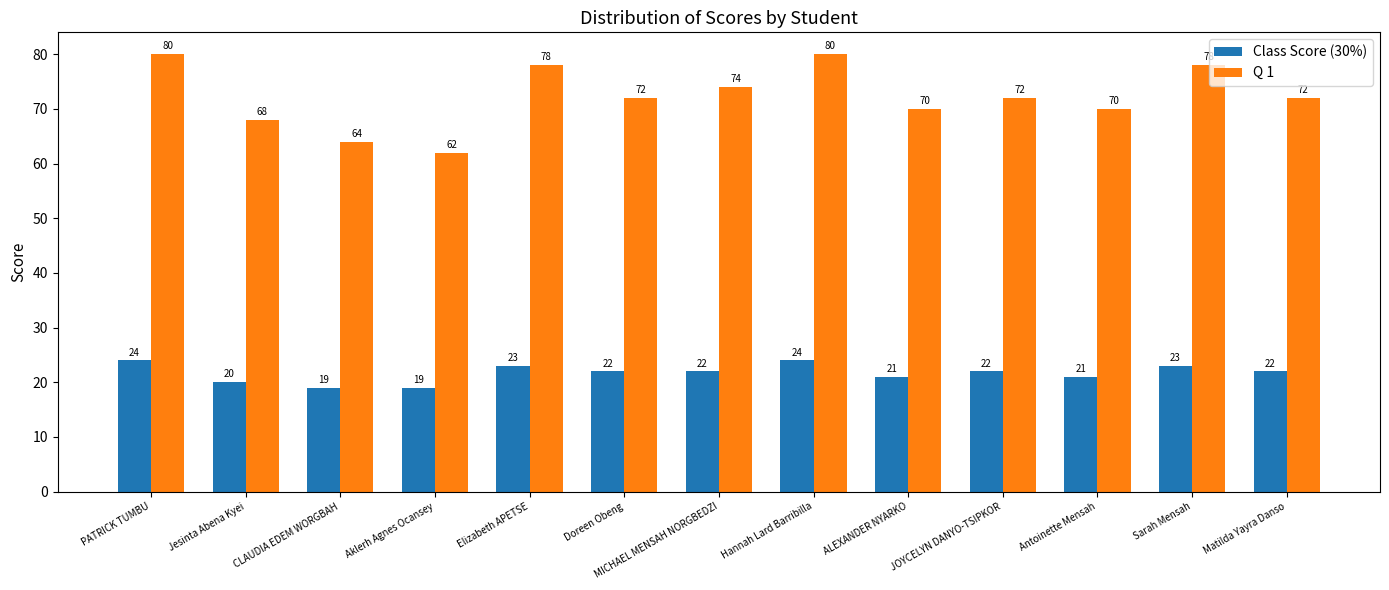

Which series has the largest total across all categories?

Q 1